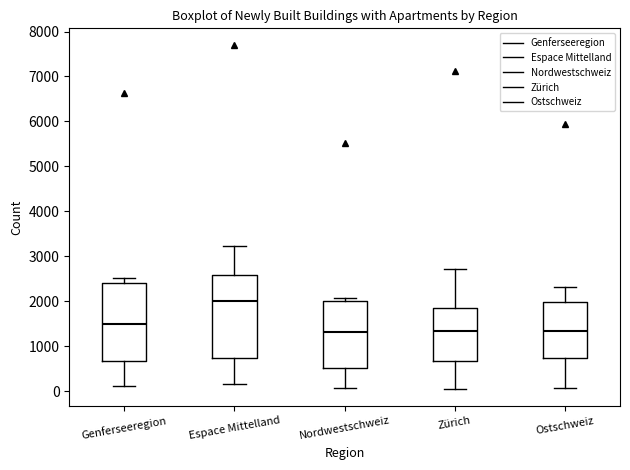

Reading left to right, read every box against the y-axis: the position of its median line, the range the box covers, and the ends of its whiskers. The values are not printed on the chart, so give them approximately, as read against the axis.

Genferseeregion: median 1500, box 700 to 2400, whiskers 100 to 2500
Espace Mittelland: median 2000, box 700 to 2600, whiskers 200 to 3200
Nordwestschweiz: median 1300, box 500 to 2000, whiskers 100 to 2100
Zürich: median 1300, box 700 to 1900, whiskers 100 to 2700
Ostschweiz: median 1300, box 700 to 2000, whiskers 100 to 2300